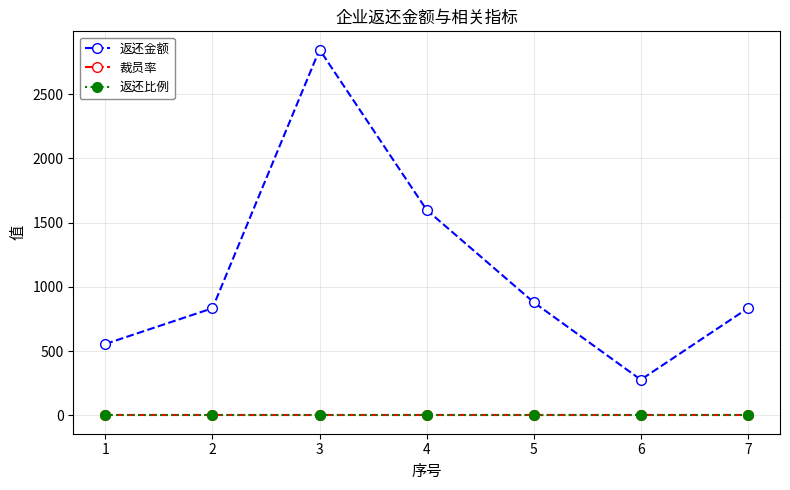

True or false: 裁员率 and 返还金额 cross at least once.

False